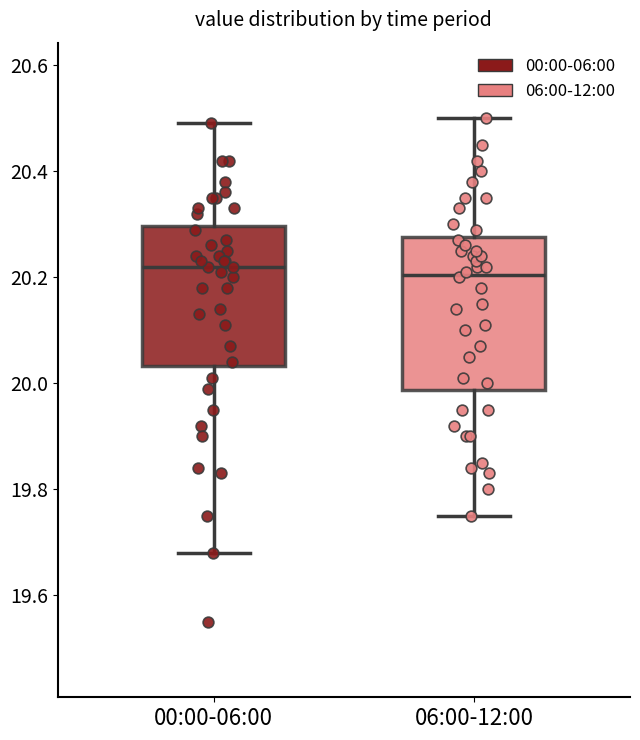

Which box is the tallest, from its lower edge to its upper edge?

06:00-12:00